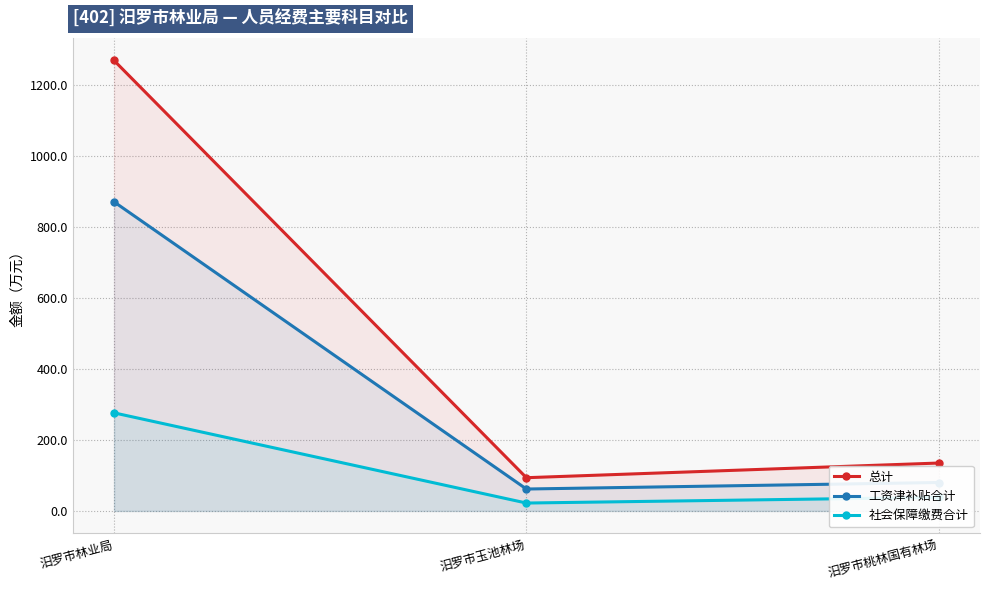

List the series in order of their peak value, highest first.

总计, 工资津补贴合计, 社会保障缴费合计